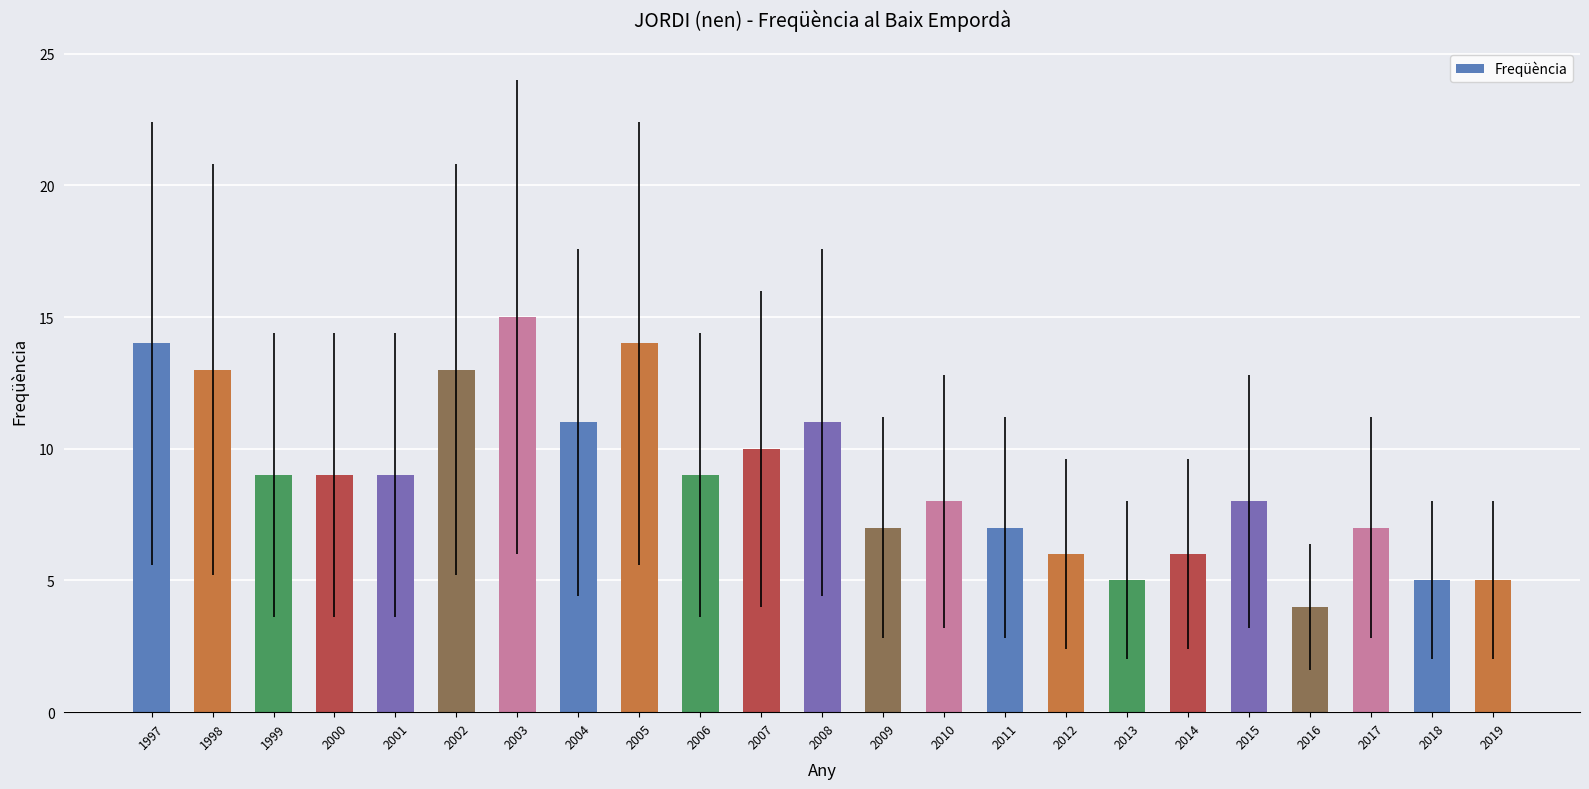

Is it true that the value at 2011 is 7?

True